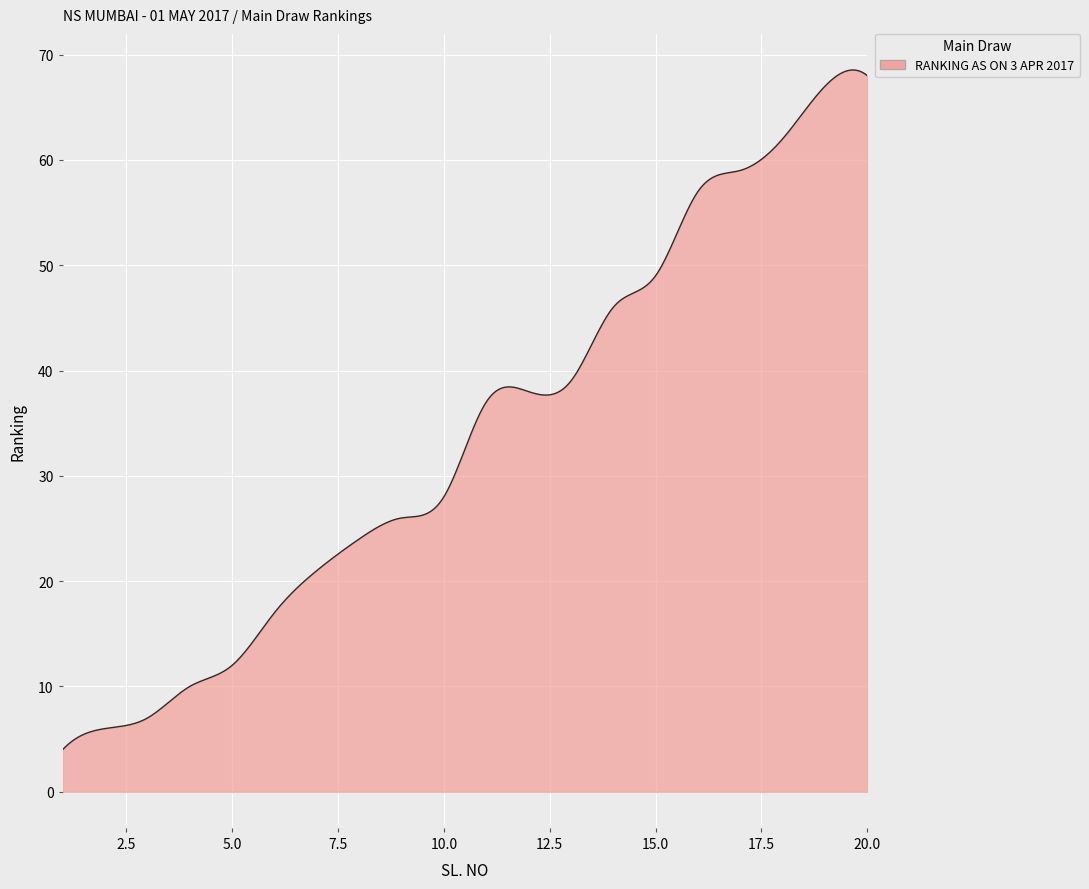

Does the chart display data point markers on the line(s)?

No